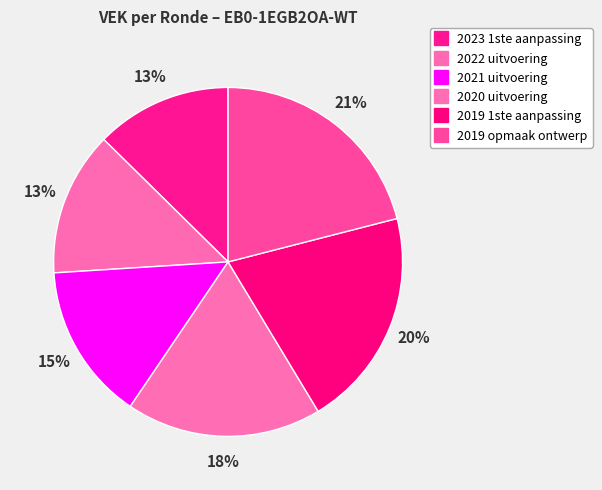

Is there a majority slice in this chart?

No